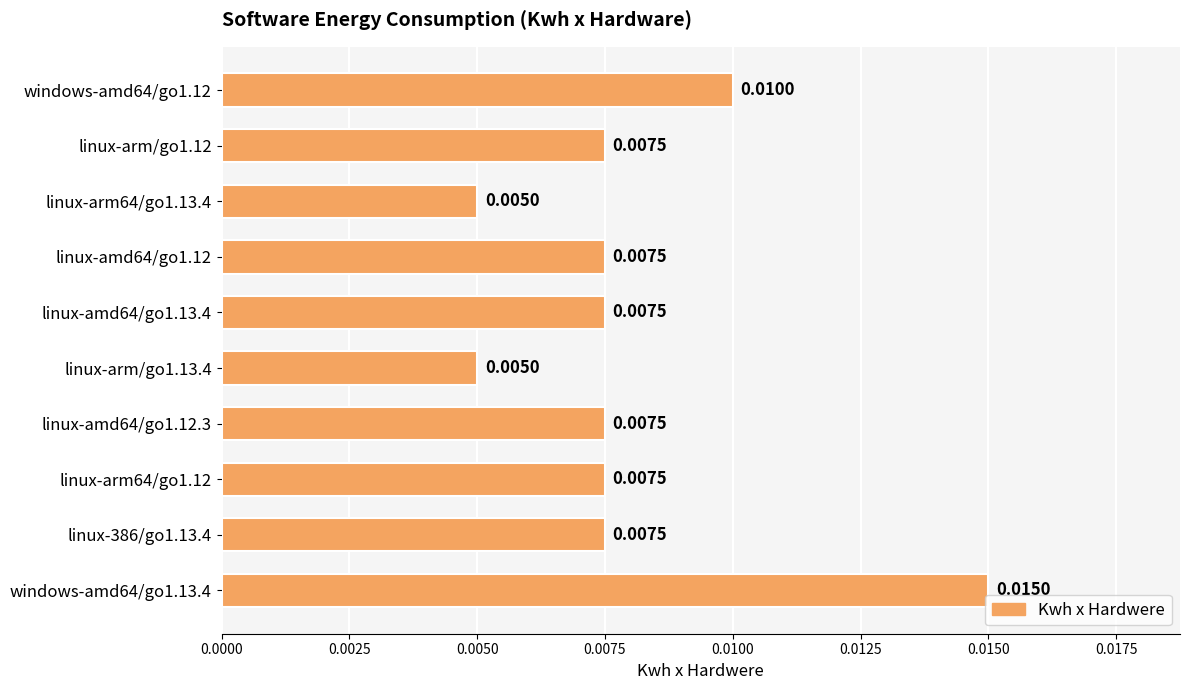

At which category does the chart reach its peak across all series?

windows-amd64/go1.13.4